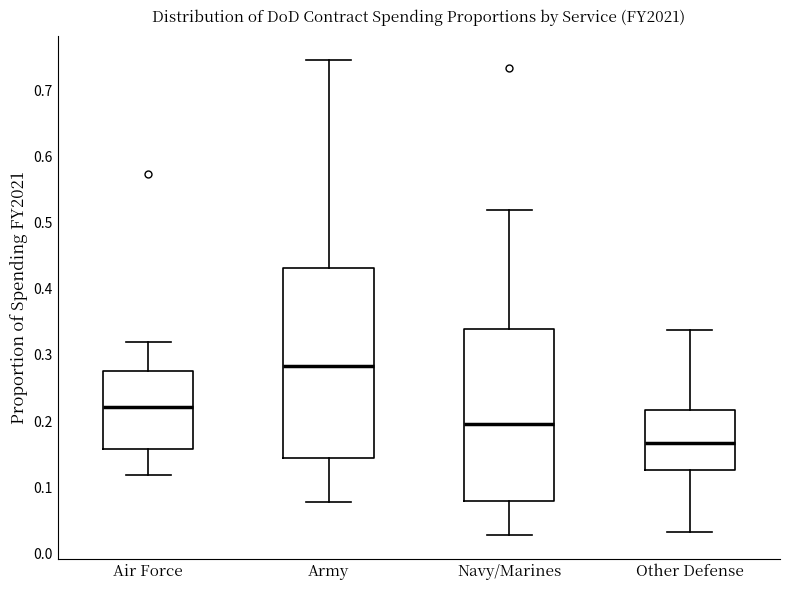

Reading left to right, transcribe this box plot: for each box, give where its median line is, the range the box spans, and where its two whiskers end, as read against the y-axis. The values are not printed on the chart, so give them approximately, as read against the axis.

Air Force: median 0.22, box 0.16 to 0.28, whiskers 0.12 to 0.32
Army: median 0.28, box 0.14 to 0.43, whiskers 0.08 to 0.75
Navy/Marines: median 0.20, box 0.08 to 0.34, whiskers 0.03 to 0.52
Other Defense: median 0.17, box 0.13 to 0.22, whiskers 0.03 to 0.34